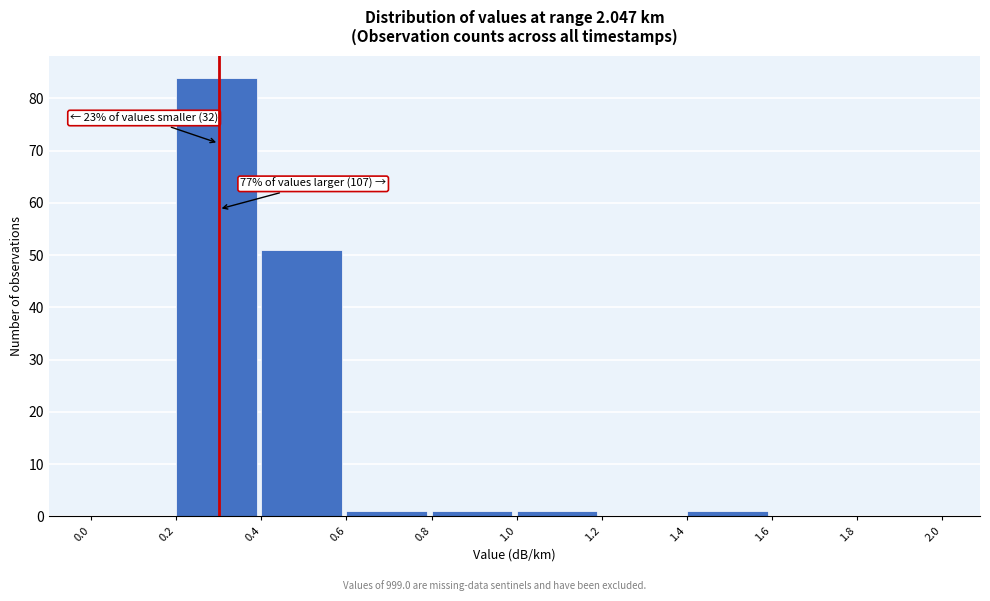

Which range on the x-axis has the tallest bar?

0.2 to 0.4